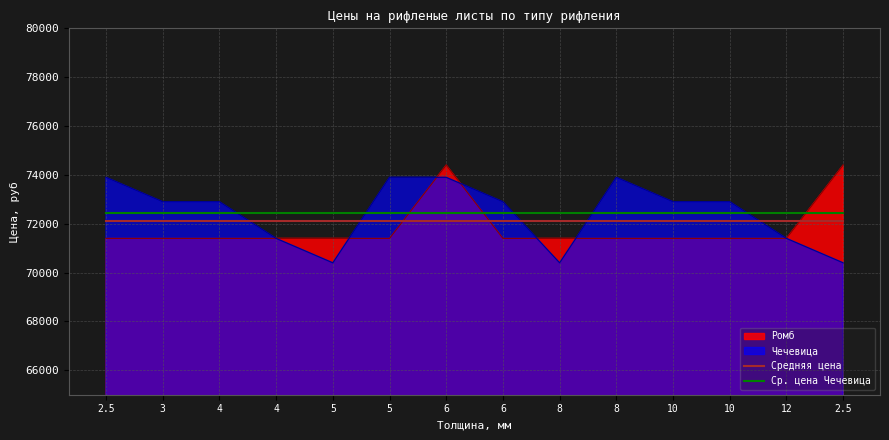

True or false: Ср. цена Чечевица has a value of 109118.2 at 10.

False